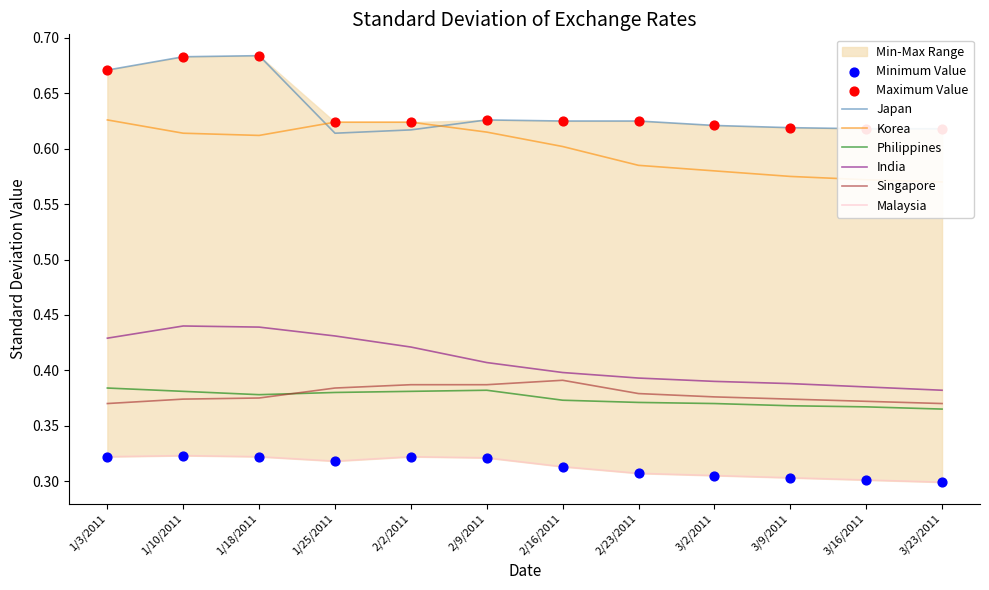

Which series has the widest spread of Y values?

Japan